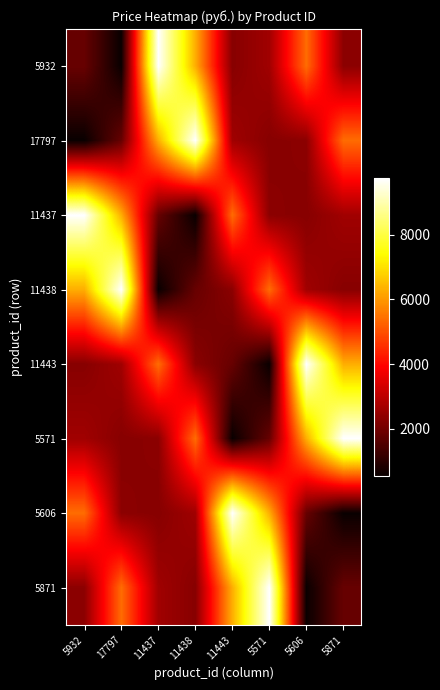

What is the total value across all series at 11437?

31084